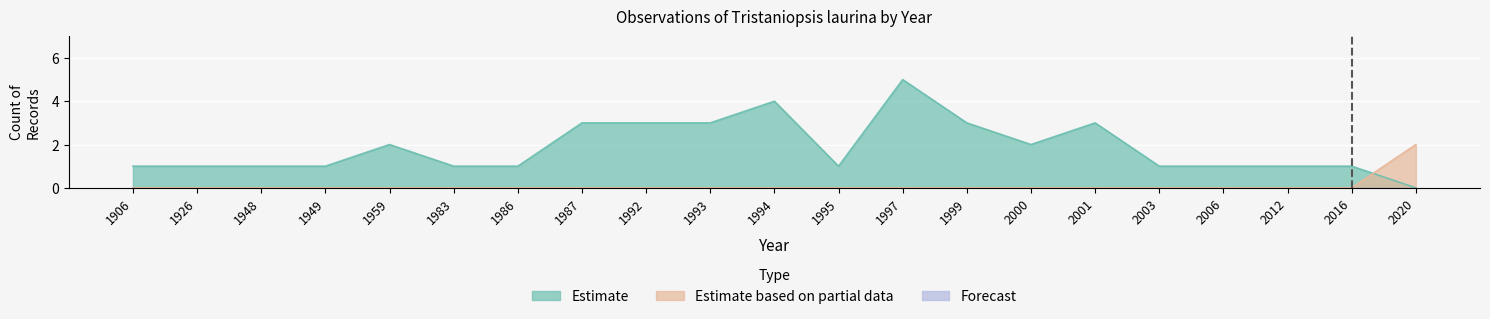

What is the sum of all Estimate values?

39